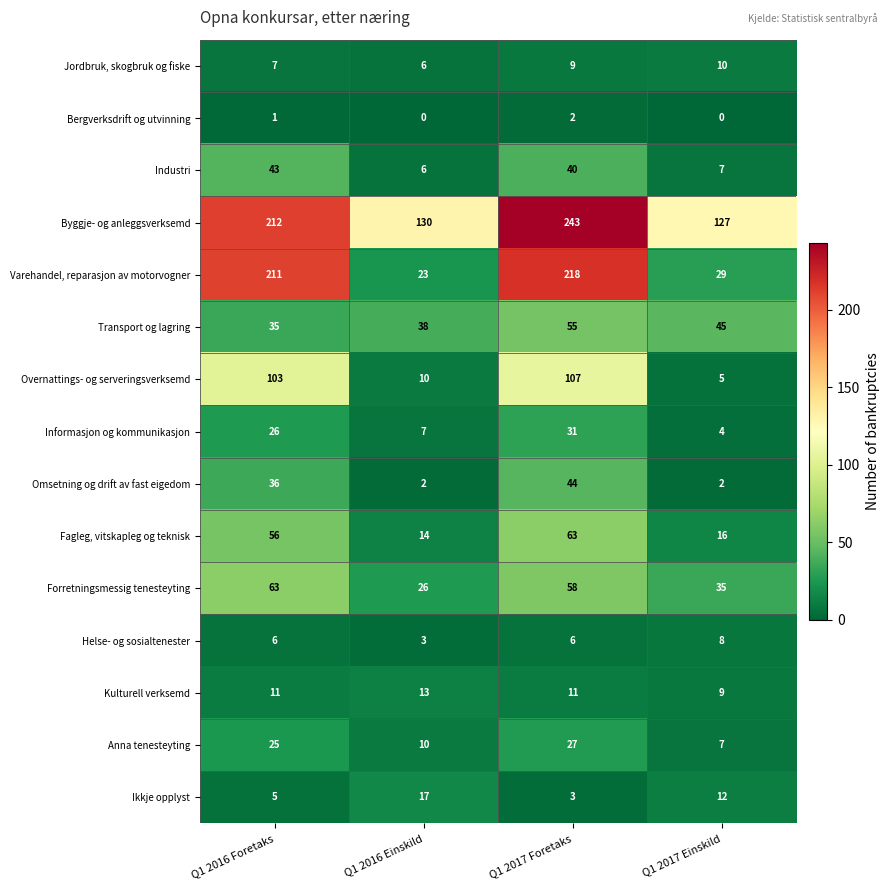

Rank the series at Q1 2017 Foretaks from lowest to highest value.

Bergverksdrift og utvinning, Ikkje opplyst, Helse- og sosialtenester, Jordbruk, skogbruk og fiske, Kulturell verksemd, Anna tenesteyting, Informasjon og kommunikasjon, Industri, Omsetning og drift av fast eigedom, Transport og lagring, Forretningsmessig tenesteyting, Fagleg, vitskapleg og teknisk, Overnattings- og serveringsverksemd, Varehandel, reparasjon av motorvogner, Byggje- og anleggsverksemd